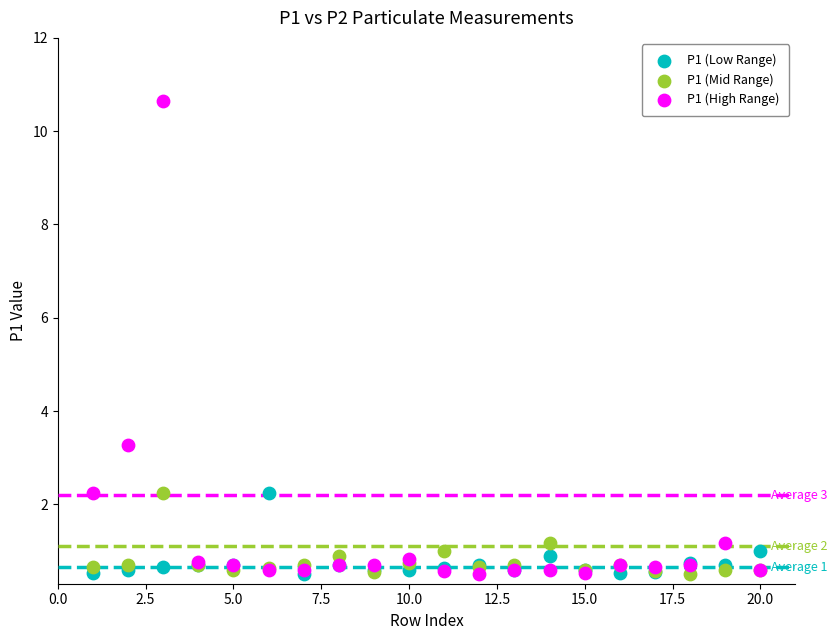

Which series has the widest spread of Y values?

P1 (High Range)